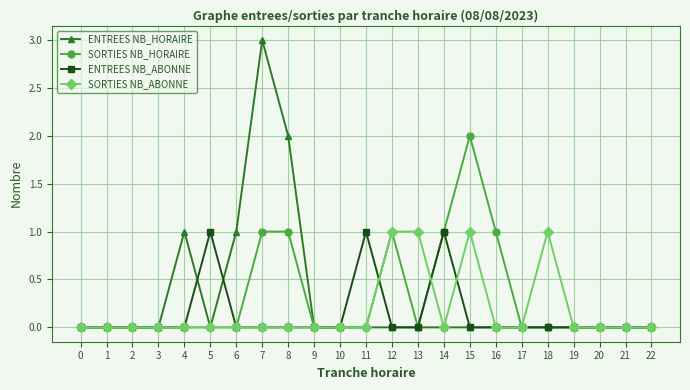

Reading left to right, list all the values displayed in this chart.

ENTREES NB_HORAIRE: 0=0	1=0	2=0	3=0	4=1	5=0	6=1	7=3	8=2	9=0	10=0	11=0	12=0	13=0	14=0	15=0	16=0	17=0	18=0	19=0	20=0	21=0	22=0
SORTIES NB_HORAIRE: 0=0	1=0	2=0	3=0	4=0	5=0	6=0	7=1	8=1	9=0	10=0	11=0	12=1	13=0	14=1	15=2	16=1	17=0	18=0	19=0	20=0	21=0	22=0
ENTREES NB_ABONNE: 0=0	1=0	2=0	3=0	4=0	5=1	6=0	7=0	8=0	9=0	10=0	11=1	12=0	13=0	14=1	15=0	16=0	17=0	18=0	19=0	20=0	21=0	22=0
SORTIES NB_ABONNE: 0=0	1=0	2=0	3=0	4=0	5=0	6=0	7=0	8=0	9=0	10=0	11=0	12=1	13=1	14=0	15=1	16=0	17=0	18=1	19=0	20=0	21=0	22=0